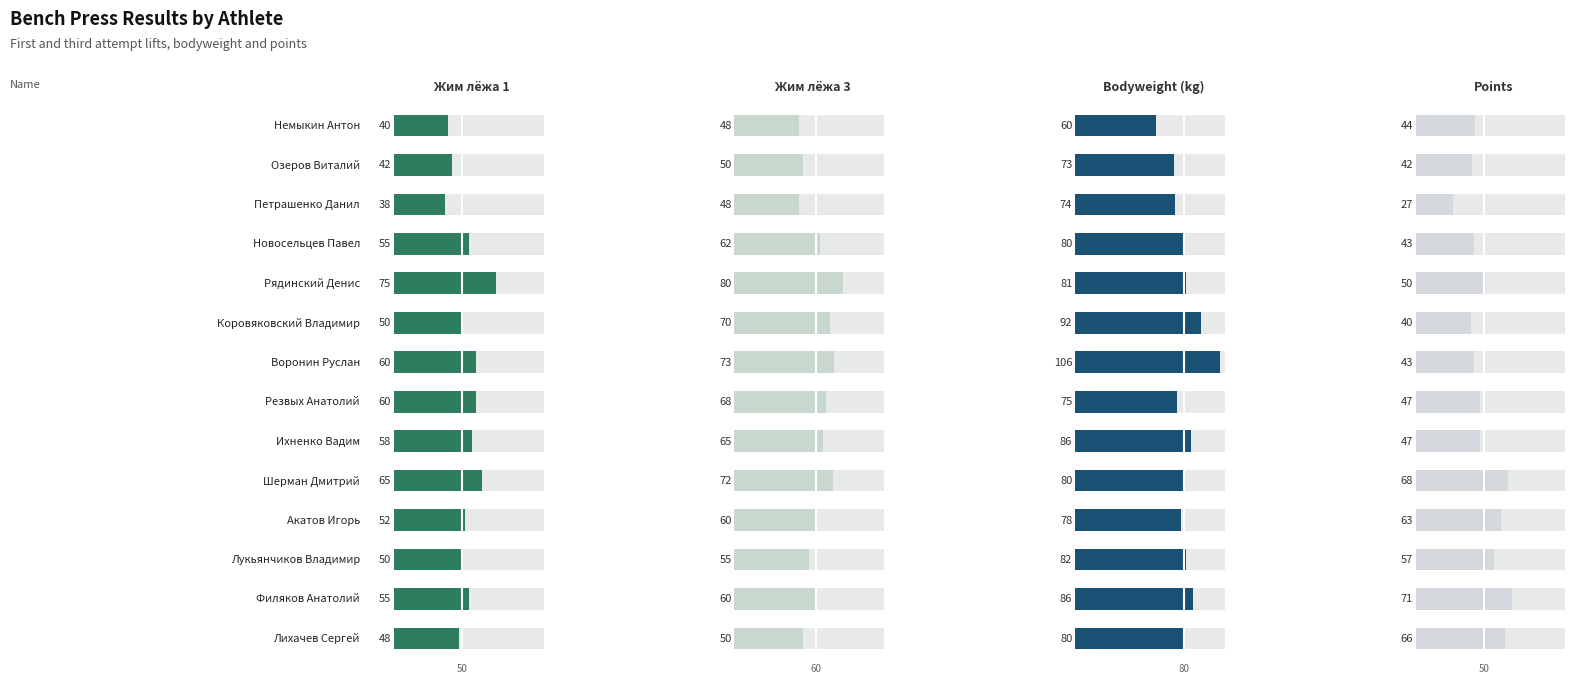

The Жим лёжа 1 series shows 55.0 at 12. True or false?

True